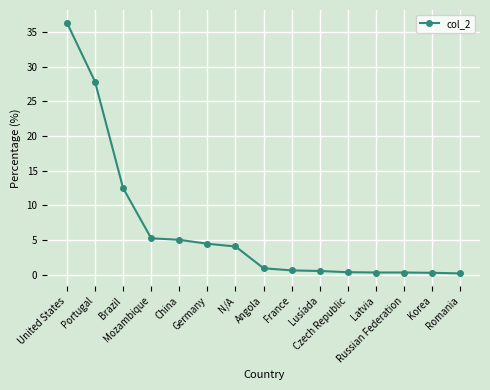

The chart shows a value of 6.1 at N/A. True or false?

False